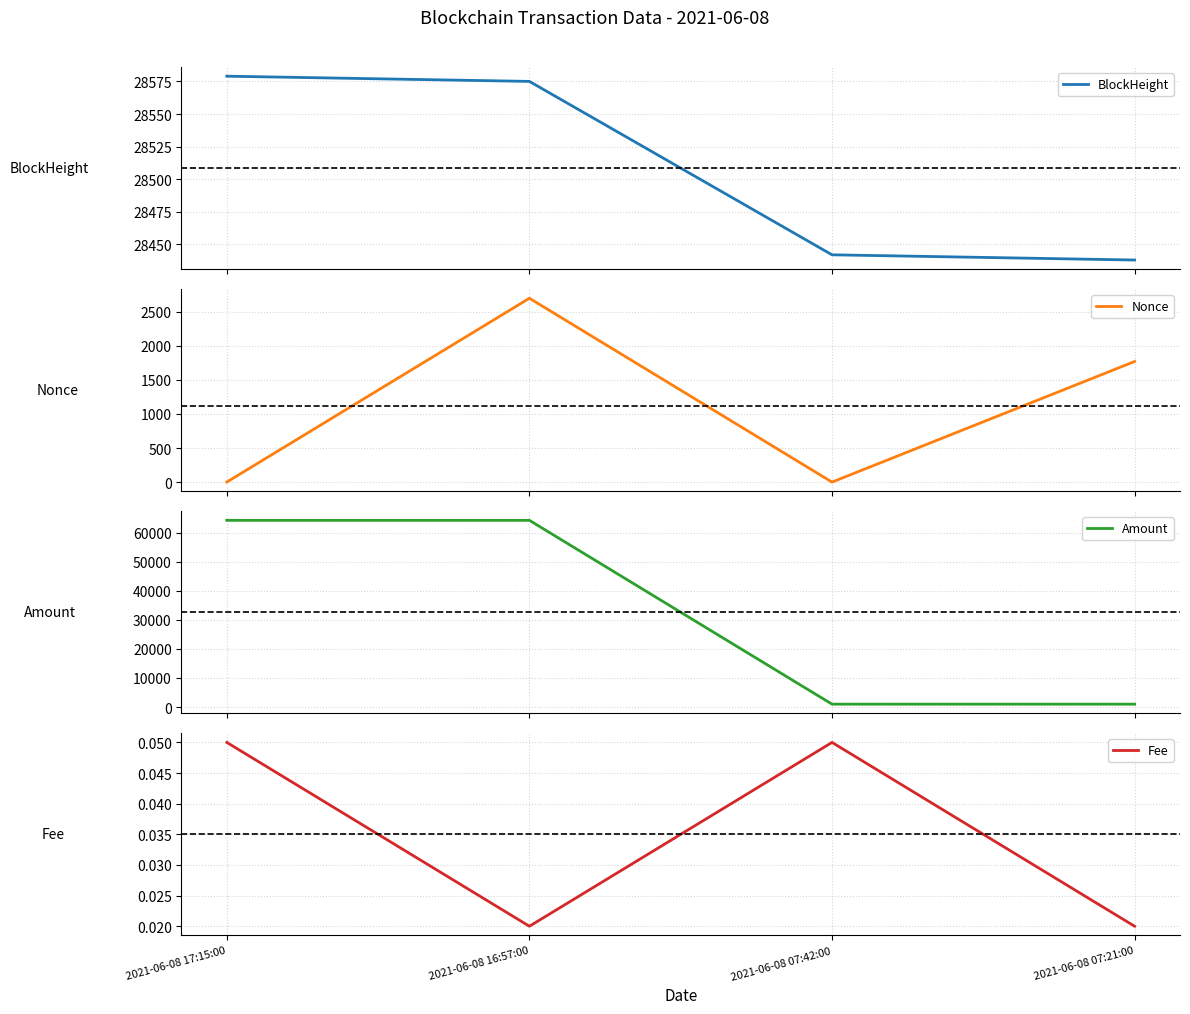

At which label is Nonce closest to 1349?

2021-06-08 07:21:00